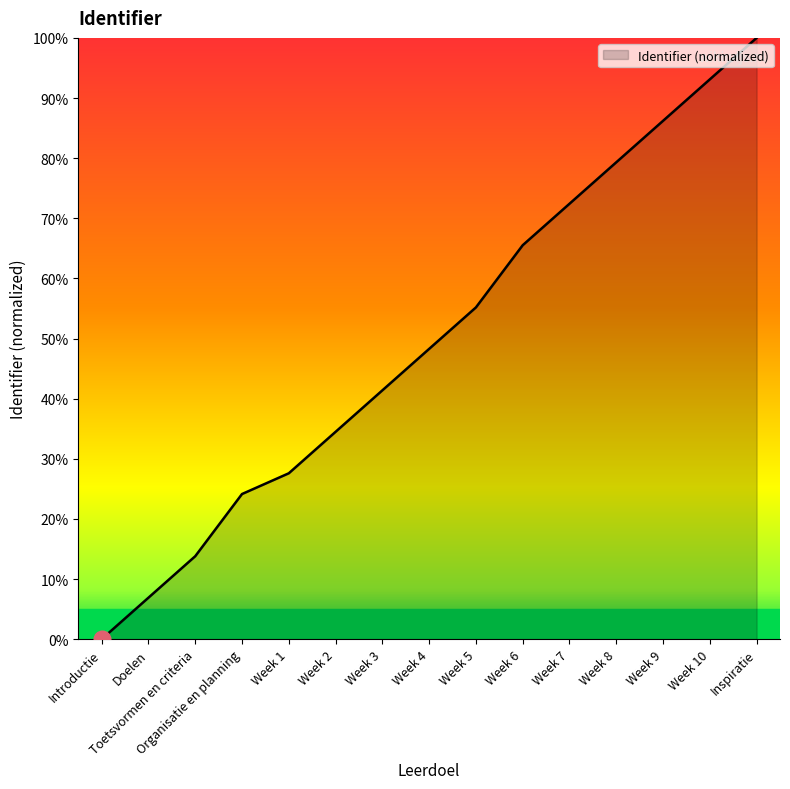

True or false: the data shows 79.3 at Week 8.

True